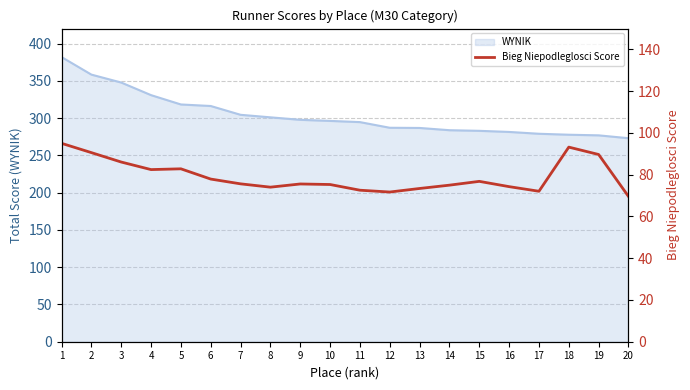

How many points are lower than both their immediate neighbors (excluding endpoints)?

4